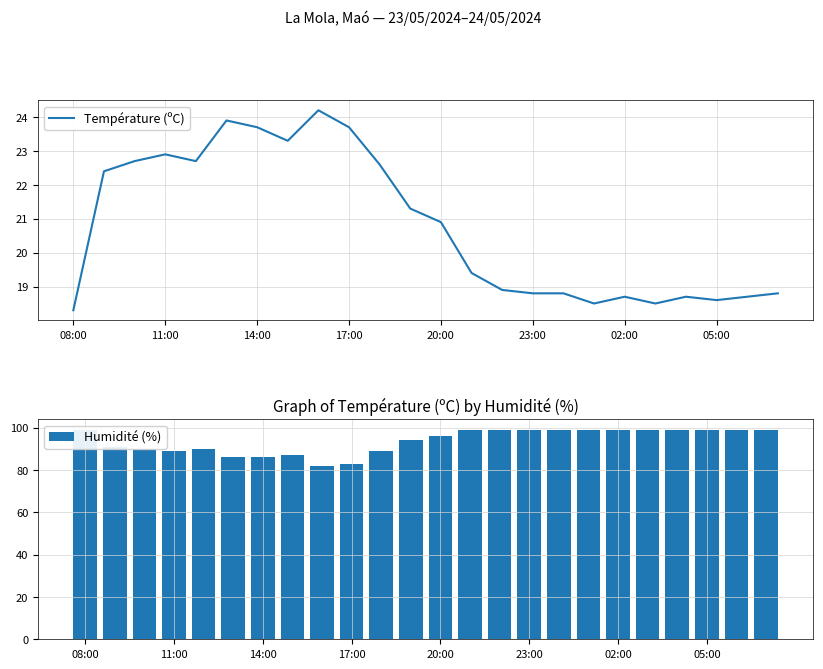

What is the lowest value of the Température (ºC) series?

18.3